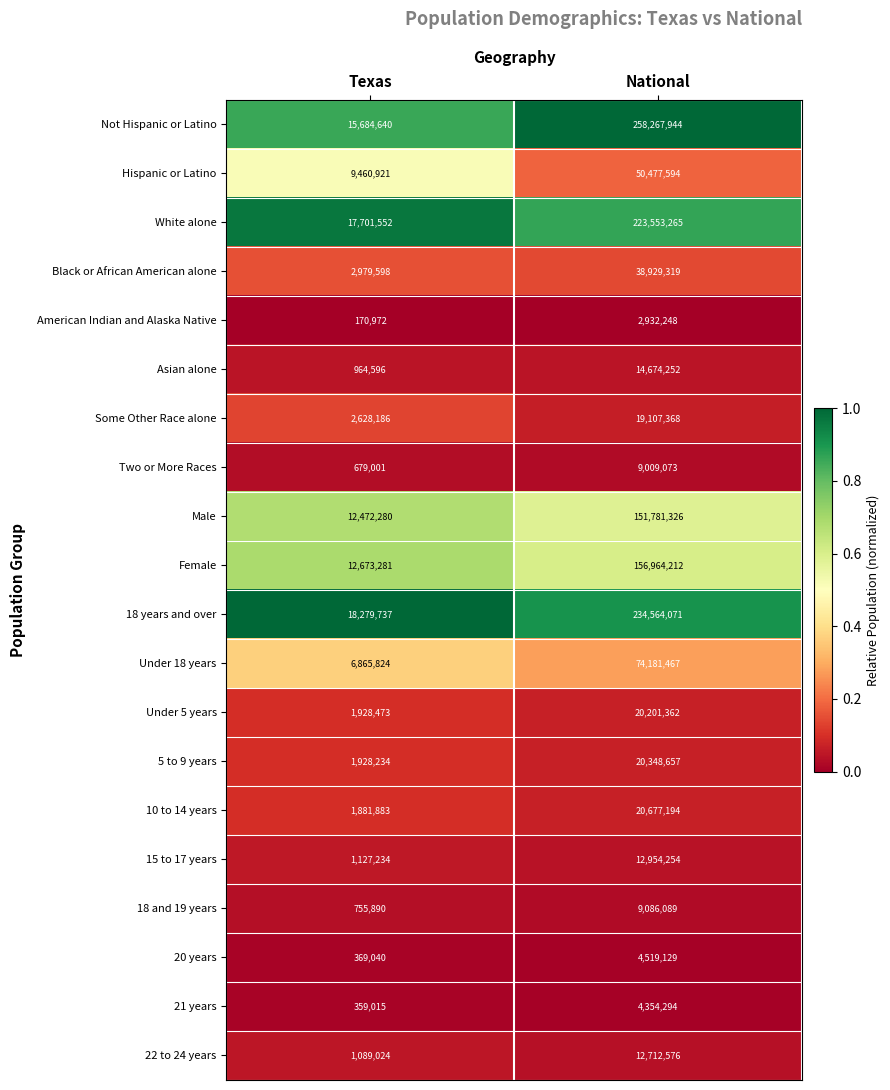

Rank the series at Texas from lowest to highest value.

American Indian and Alaska Native, 21 years, 20 years, Two or More Races, 18 and 19 years, Asian alone, 22 to 24 years, 15 to 17 years, 10 to 14 years, 5 to 9 years, Under 5 years, Some Other Race alone, Black or African American alone, Under 18 years, Hispanic or Latino, Male, Female, Not Hispanic or Latino, White alone, 18 years and over